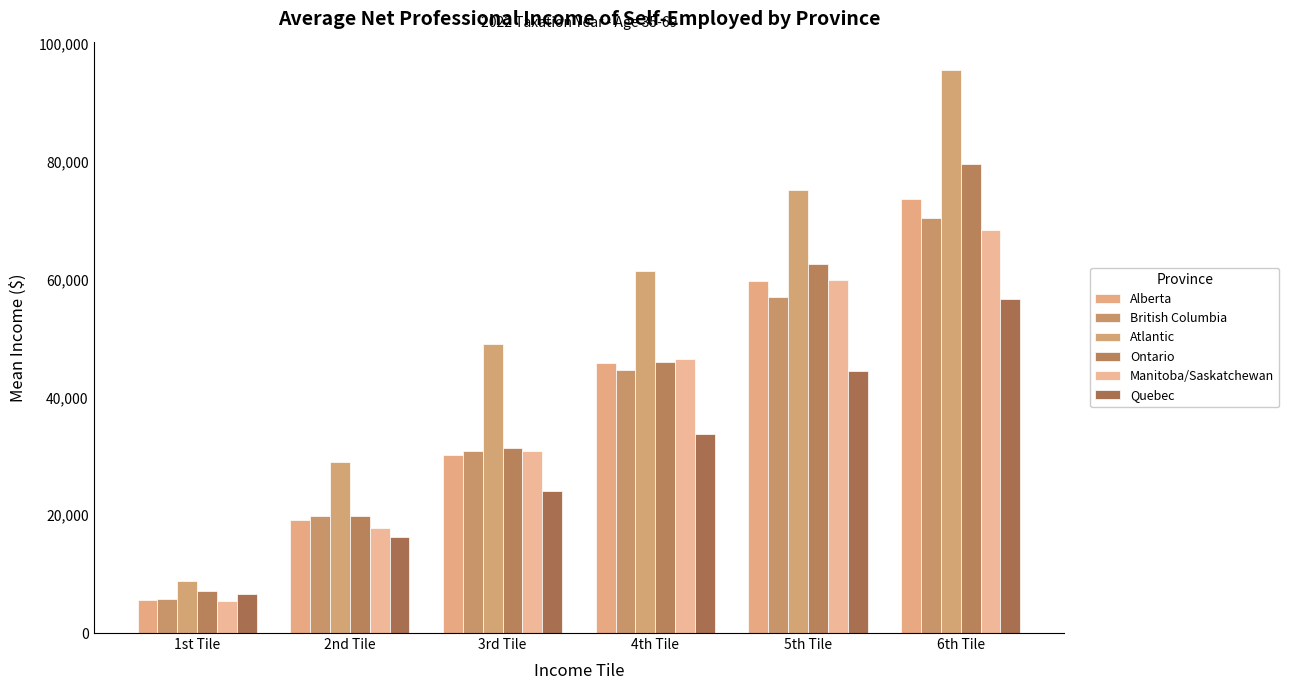

The Ontario series shows 7170 at 1st Tile. True or false?

True